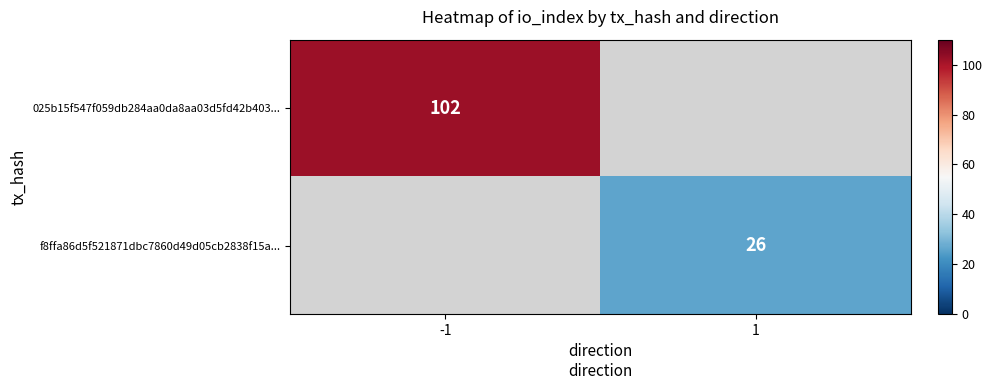

The f8ffa86d5f521871dbc7860d49d05cb2838f15a... series shows 13 at 1. True or false?

False